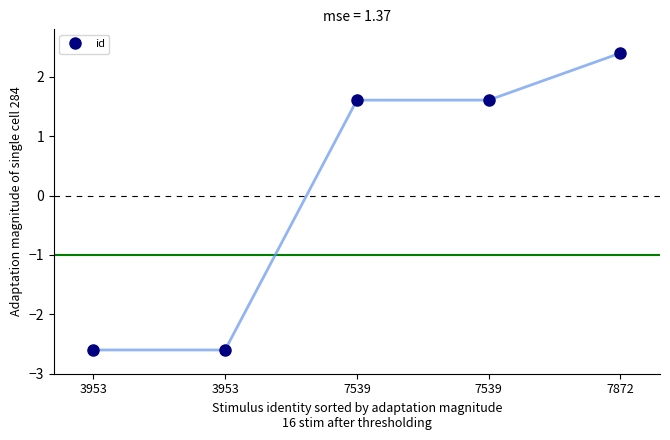

How many values are below 1?

2